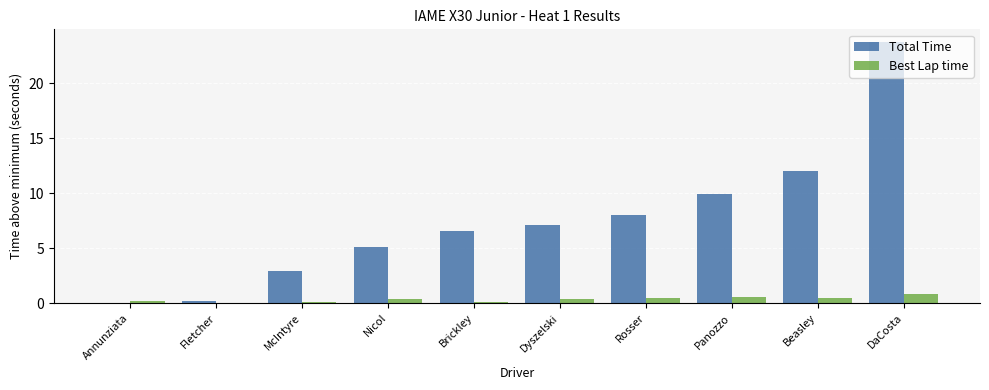

Is the value of Best Lap time at Rosser greater than the value of Total Time at Annunziata?

Yes